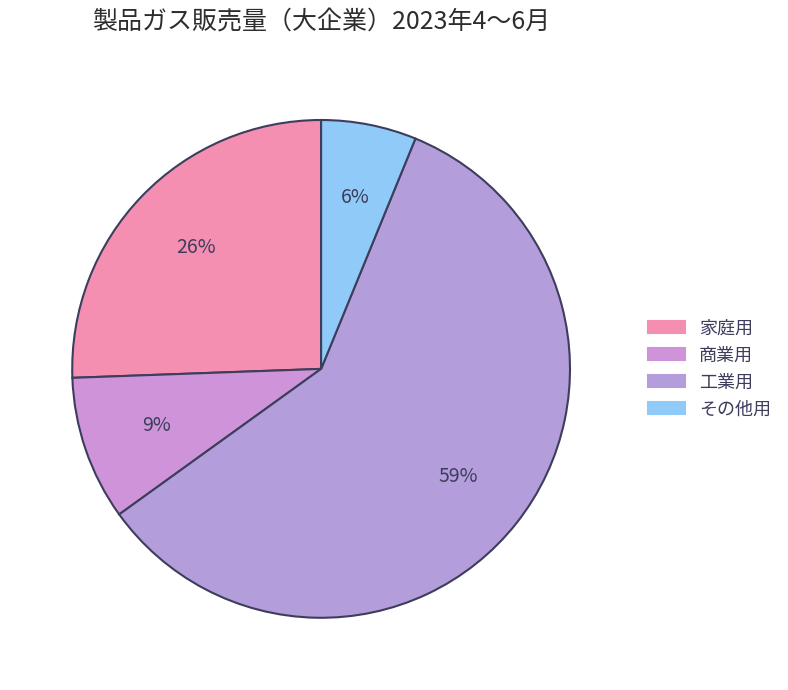

Rank the categories by value from lowest to highest.

その他用, 商業用, 家庭用, 工業用